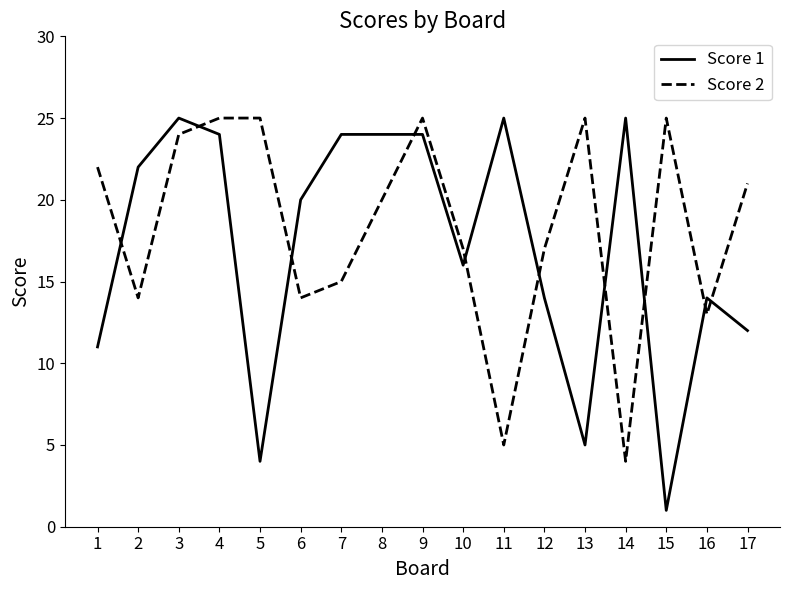

Does the chart display data point markers on the line(s)?

No